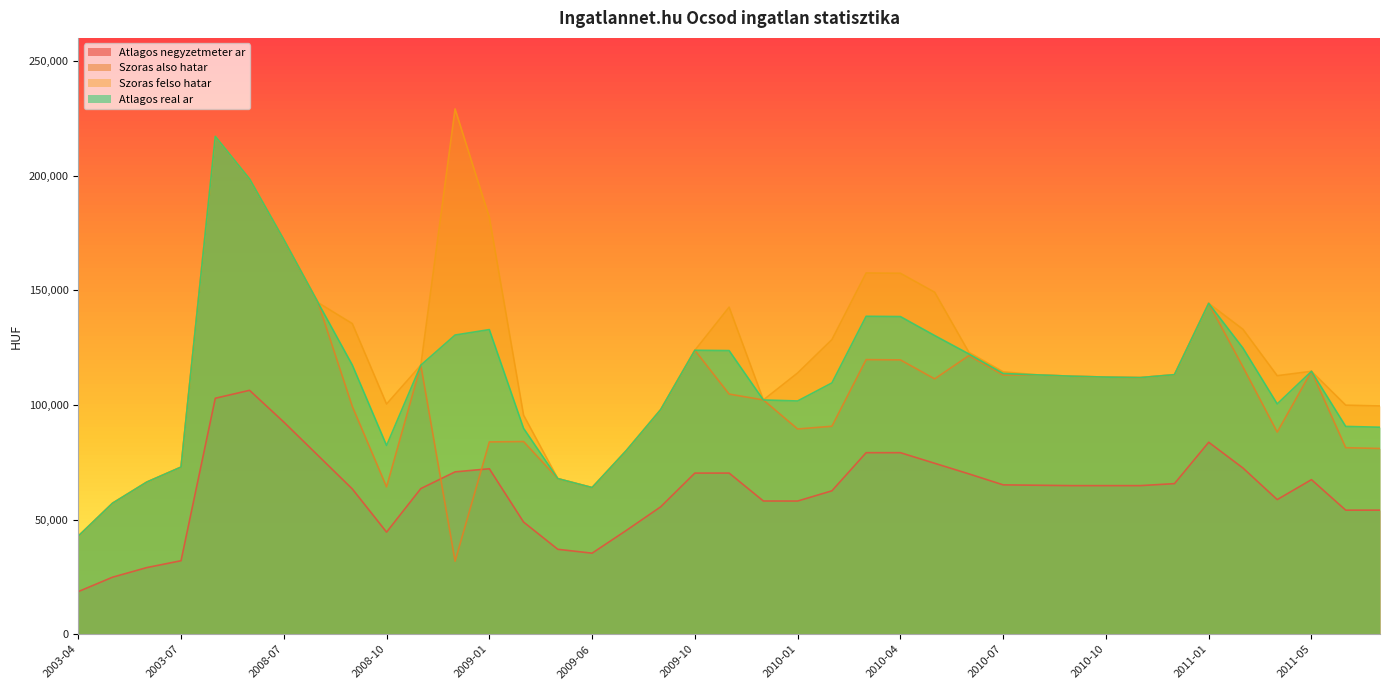

Reading left to right, transcribe all the data shown in this chart.

Atlagos negyzetmeter ar: 18571	24857	29047	32040	102880	106340	92500	77923	63346	44513	63496	70783	72136	48896	37019	35333	45263	55526	70256	70256	58080	58065	62517	79144	79144	74524	69905	65117	64950	64782	64782	64782	65652	83695	72463	58695	67391	54085	54085
Szoras also hatar: 42760	57103	66328	72861	217052	198497	172028	144565	99320	64247	117298	31845	83838	84014	67829	63930	80084	97871	123799	104703	102136	89478	90671	119729	119609	111337	121476	112976	113071	112489	112104	111881	113158	144258	116558	88129	114627	81322	80974
Szoras felso hatar: 42760	57103	66328	72861	217052	198497	172028	144565	135436	100363	117298	229039	181790	95492	67829	63930	80084	97871	123799	142607	102136	113916	128445	157503	157383	149111	122900	114400	113071	112489	112104	111881	113158	144258	132954	112723	114627	99876	99528
Atlagos real ar: 42760	57103	66328	72861	217052	198497	172028	144565	117378	82305	117298	130442	132814	89753	67829	63930	80084	97871	123799	123655	102136	101697	109558	138616	138496	130224	122188	113688	113071	112489	112104	111881	113158	144258	124756	100426	114627	90599	90251